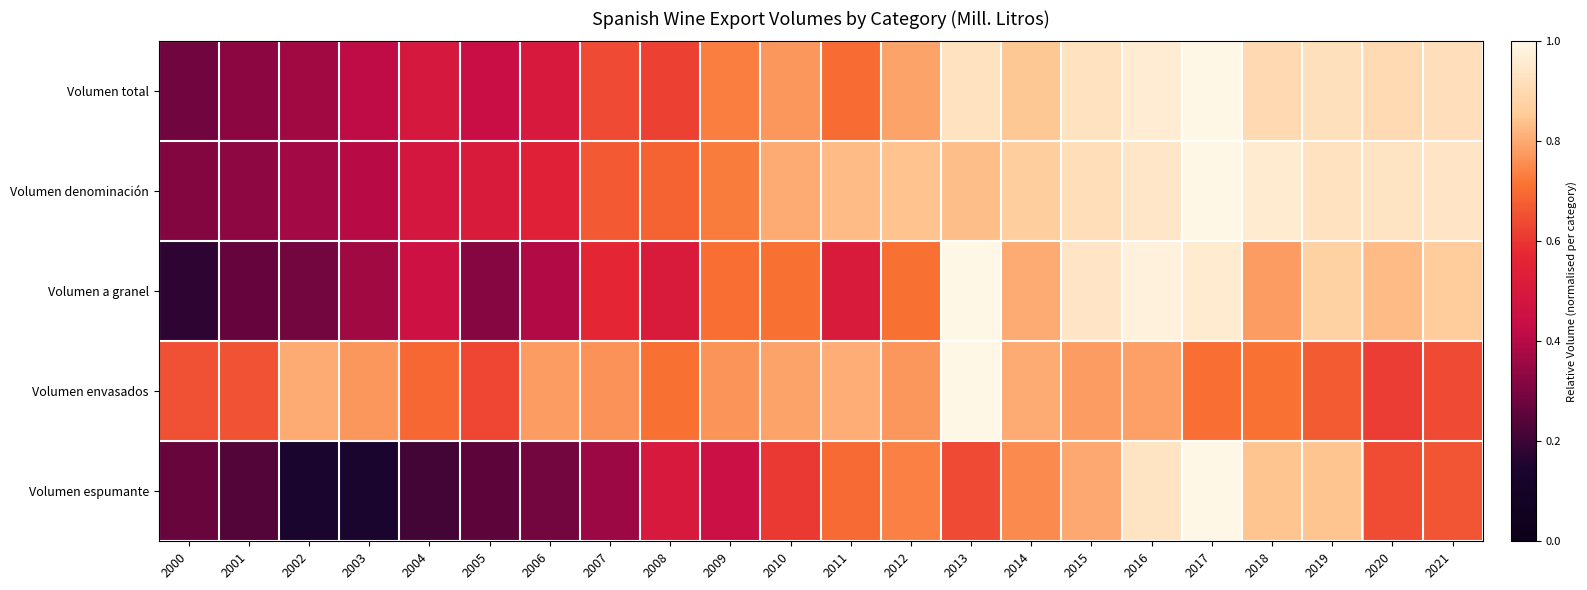

Which has a higher value, 2002 or 2012?

2012